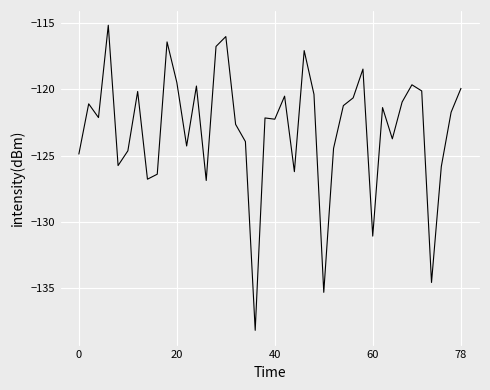

What is the difference between the maximum and minimum values?

23.0